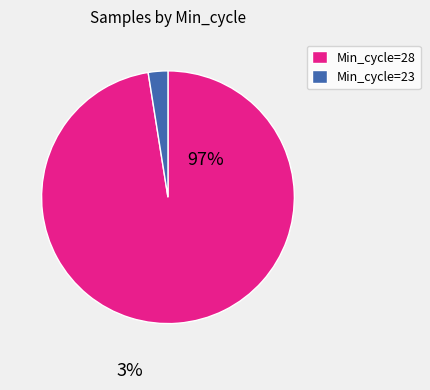

Combined, do Min_cycle=28 and Min_cycle=23 account for over 50%?

Yes